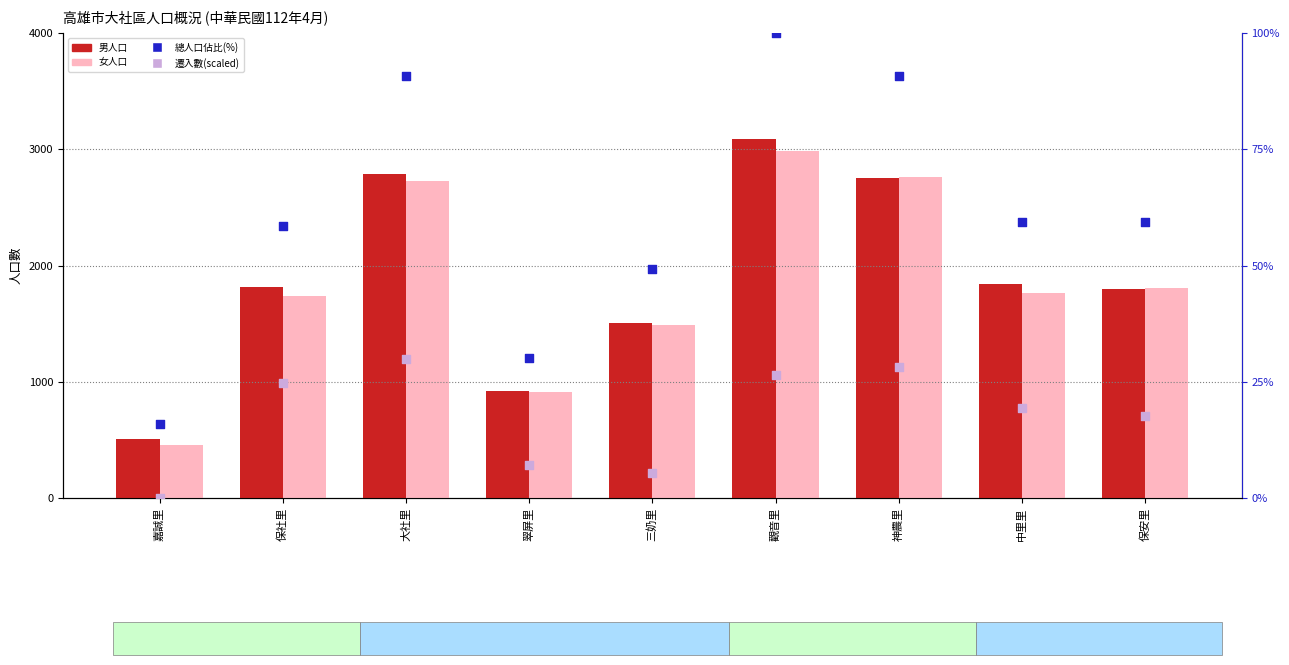

What is the total value across all series at 中里里?

3682.7